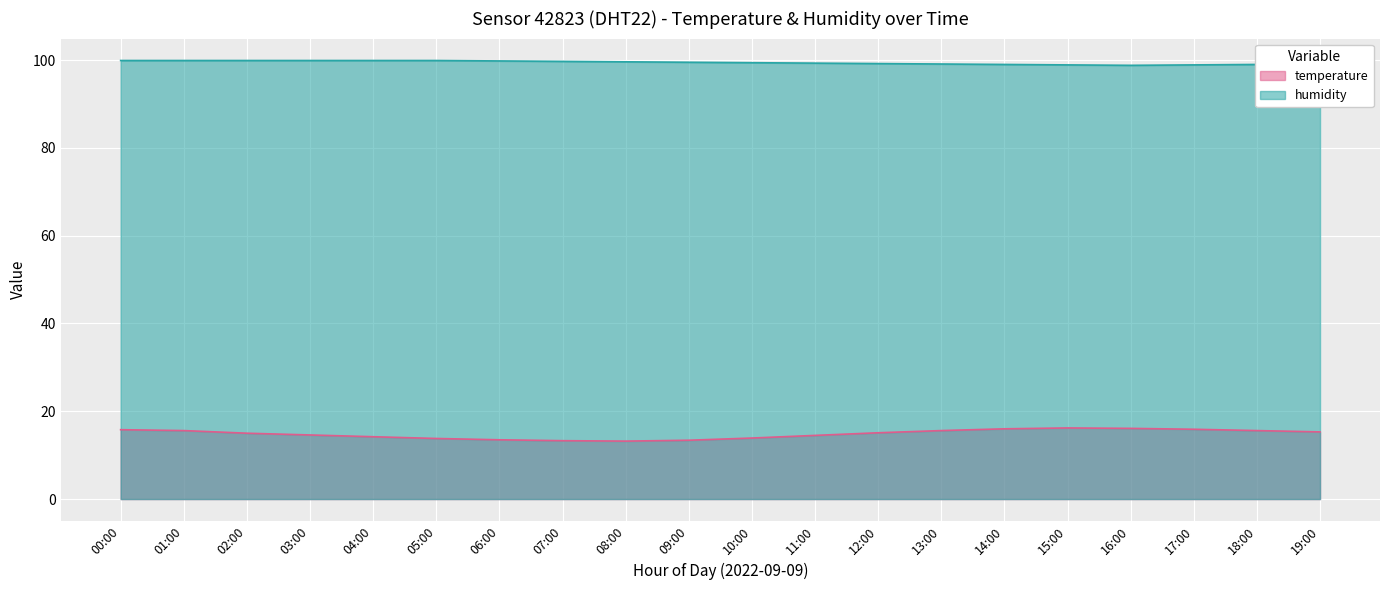

Rank the categories by humidity value from highest to lowest.

00:00, 01:00, 02:00, 03:00, 04:00, 05:00, 06:00, 07:00, 08:00, 09:00, 10:00, 11:00, 12:00, 19:00, 13:00, 14:00, 18:00, 15:00, 17:00, 16:00